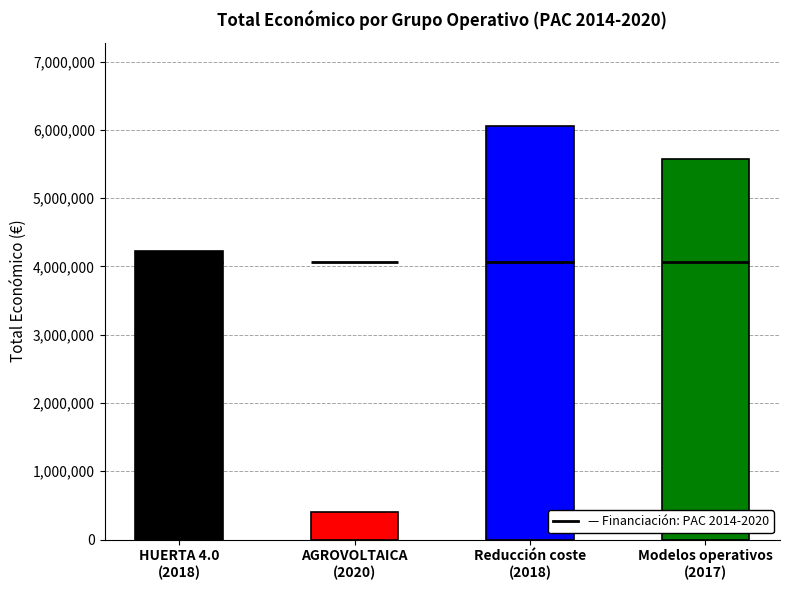

What is the change in value from HUERTA 4.0
(2018) to Reducción coste
(2018)?

+1835950